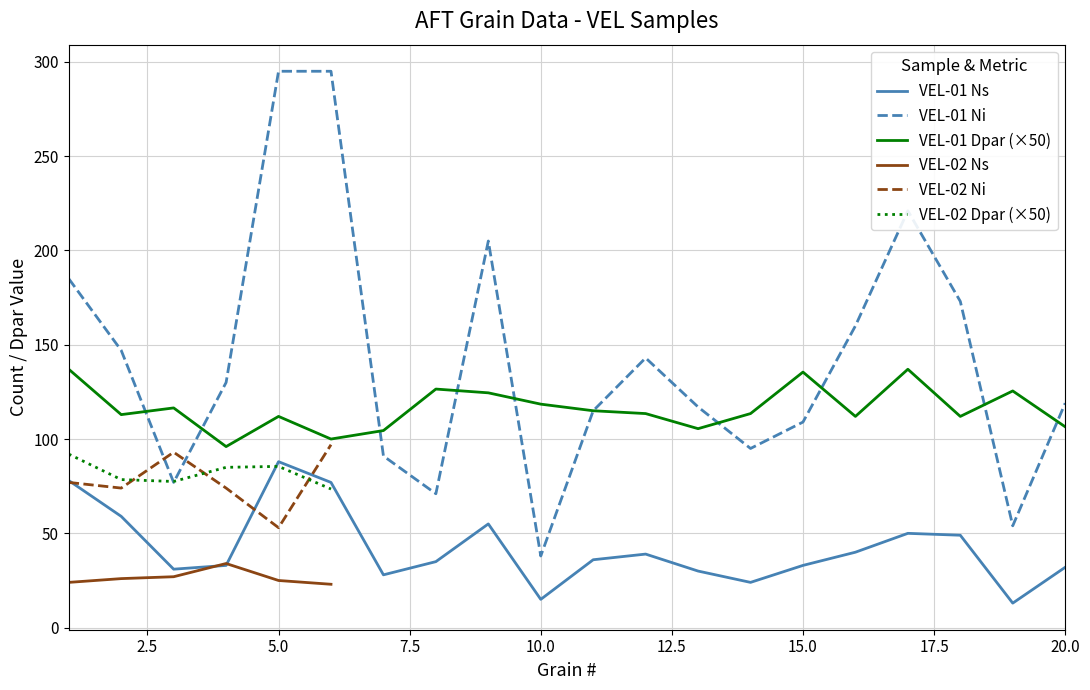

In VEL-01 Ns, how many points are higher than both neighbors (excluding endpoints)?

4